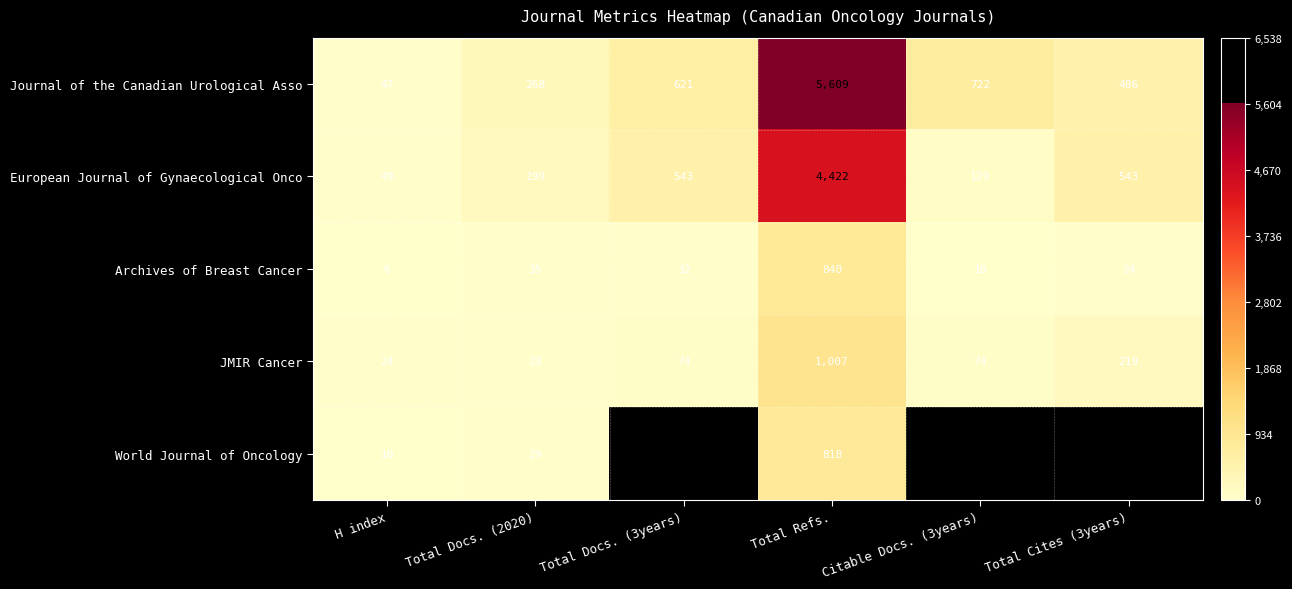

At which category is the sum across all series the highest?

Total Refs.